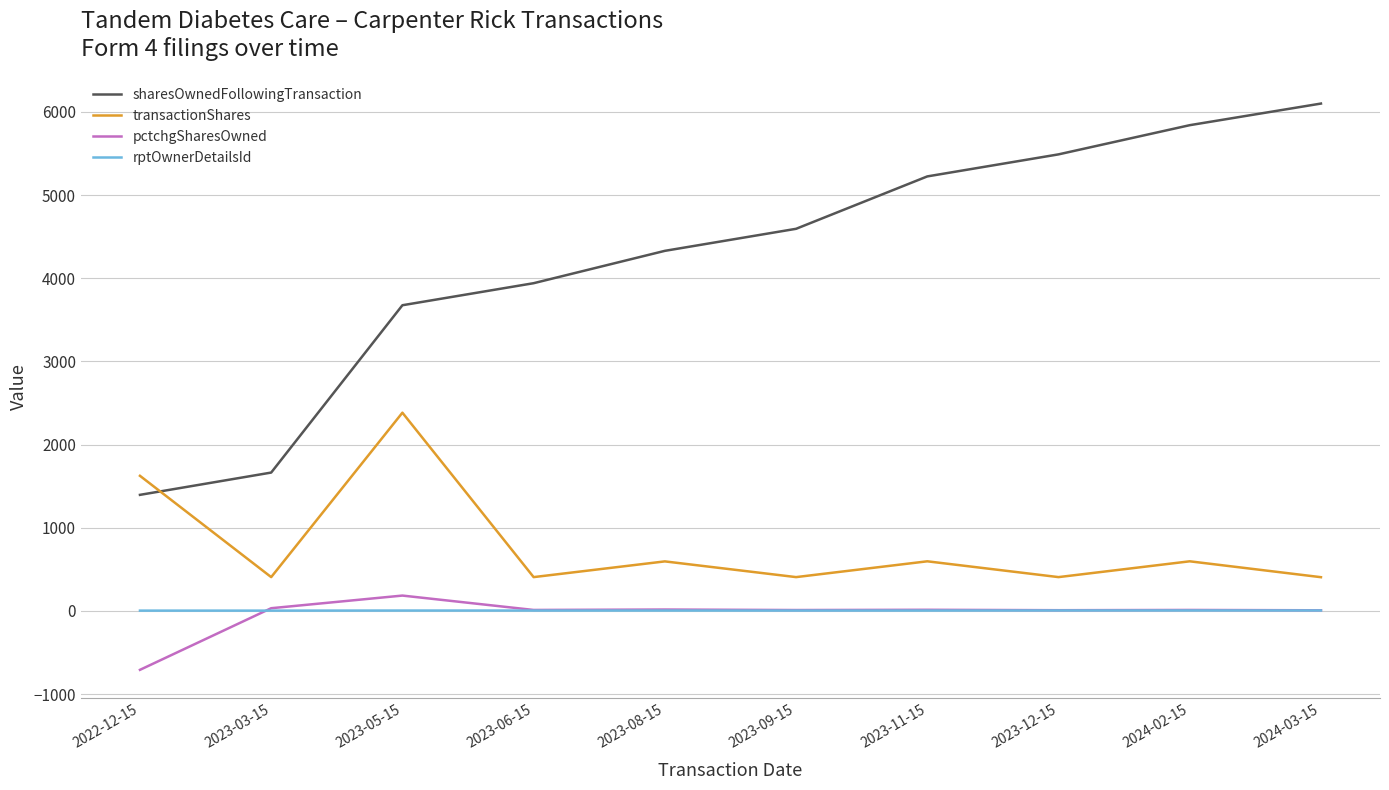

True or false: rptOwnerDetailsId and sharesOwnedFollowingTransaction intersect in this chart.

False